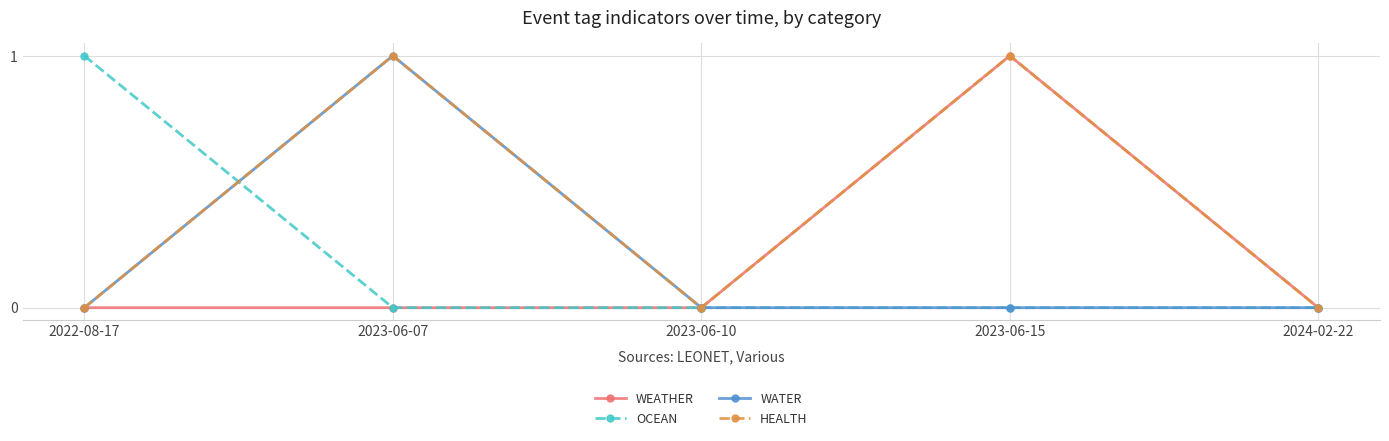

True or false: HEALTH has more than 0 points higher than both neighbors.

True